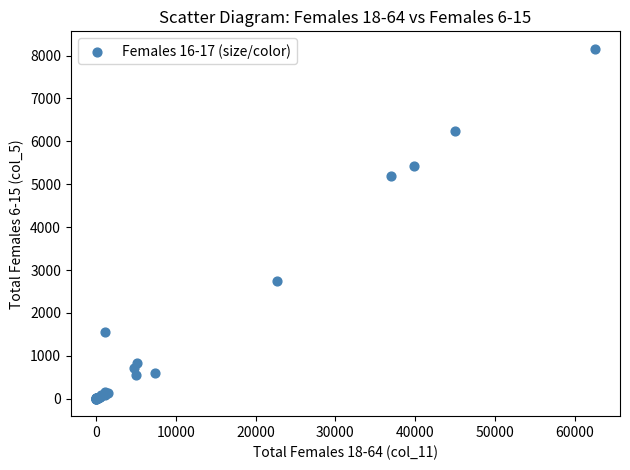

What Y value in the scatter plot is closest to 4078?

5187